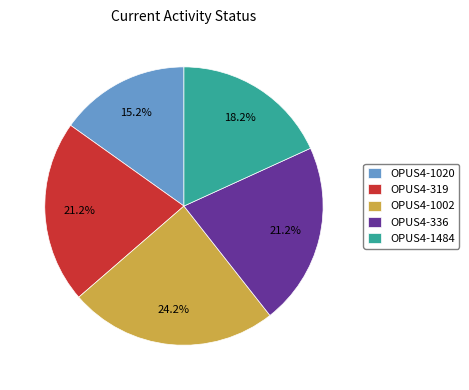

Is there any slice that represents more than half of the pie?

No